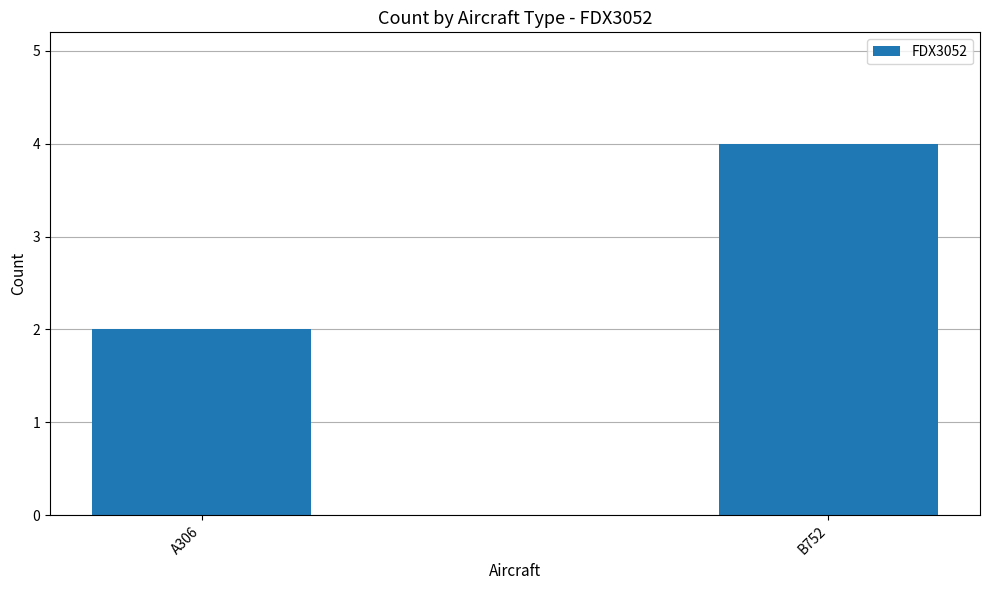

The chart shows a value of 4 at B752. True or false?

True